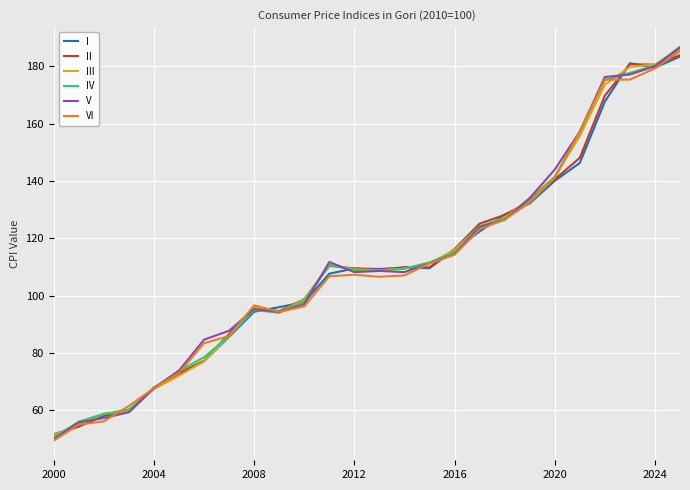

What is the lowest value of the VI series?

49.5